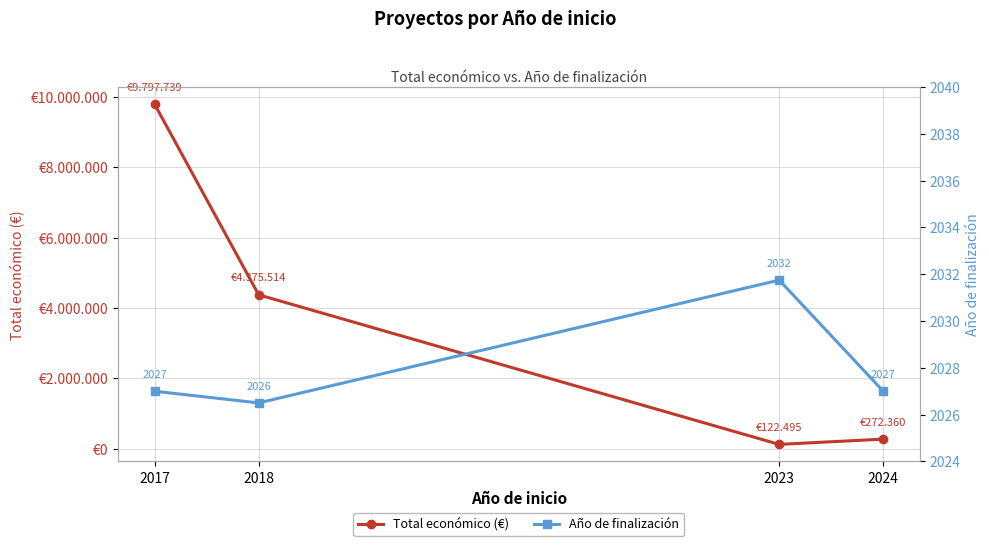

Which has a higher value, 2024 or 2018?

2018